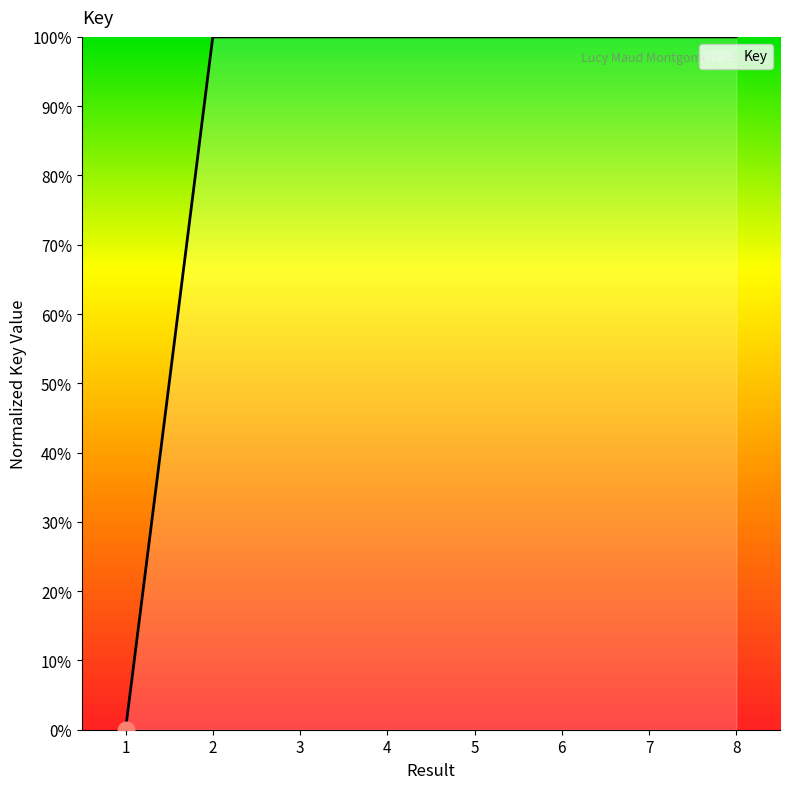

What is the approximate value at 7?

100.0